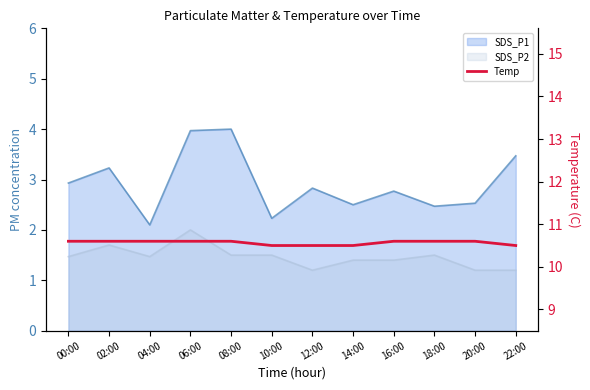

The chart shows a value of 10.6 at 08:00. True or false?

True